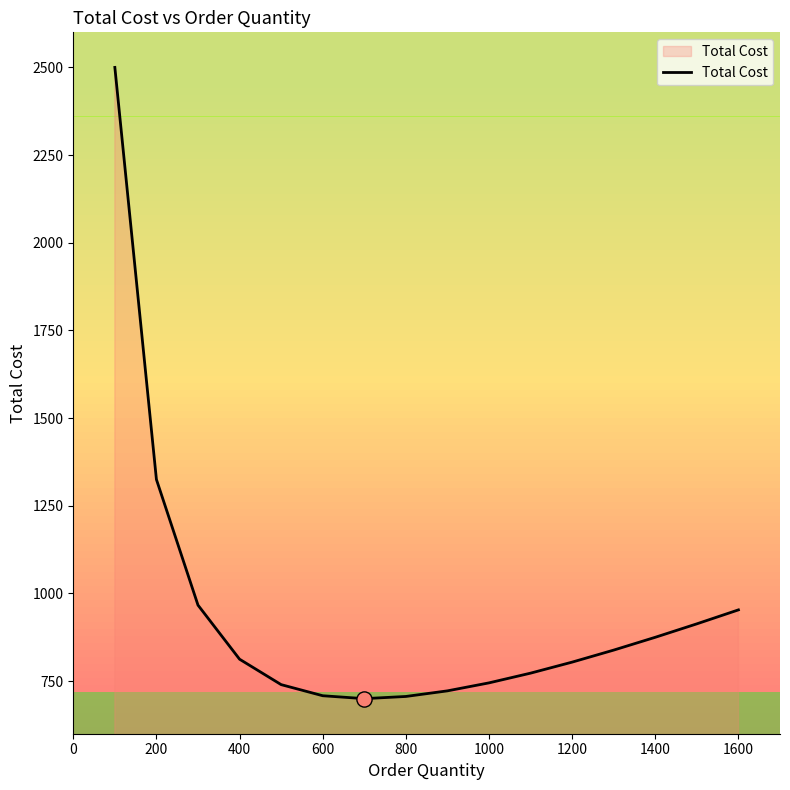

What is the difference between the maximum and minimum values?

1800.0